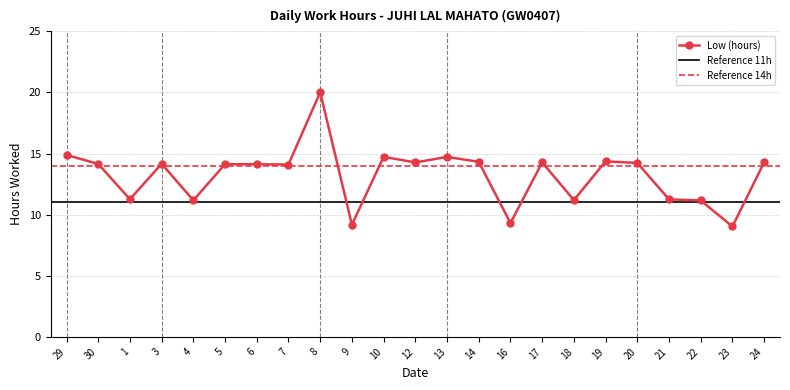

Which has a higher value, 22 or 1?

1